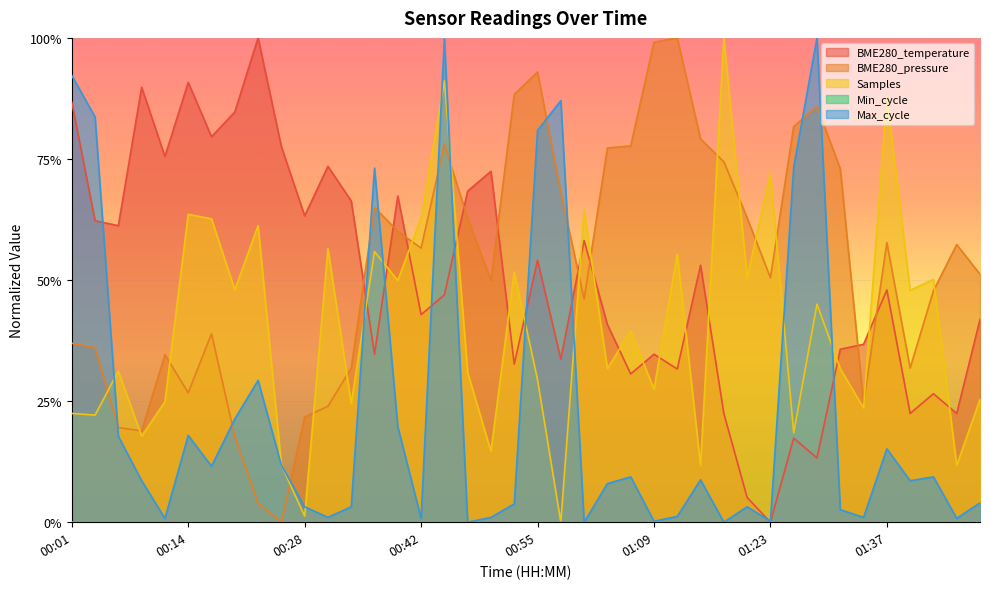

How many intersections are there between BME280_temperature and BME280_pressure?

9